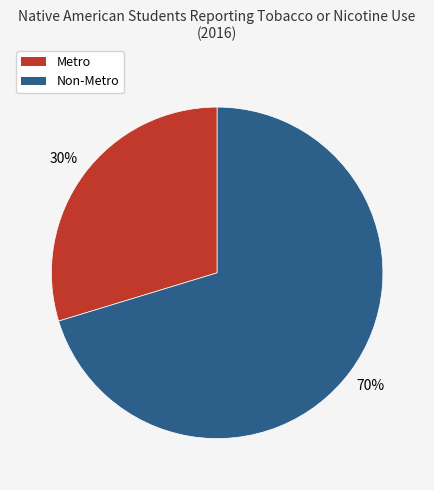

To the nearest percent, what percentage of the pie is Non-Metro?

70%